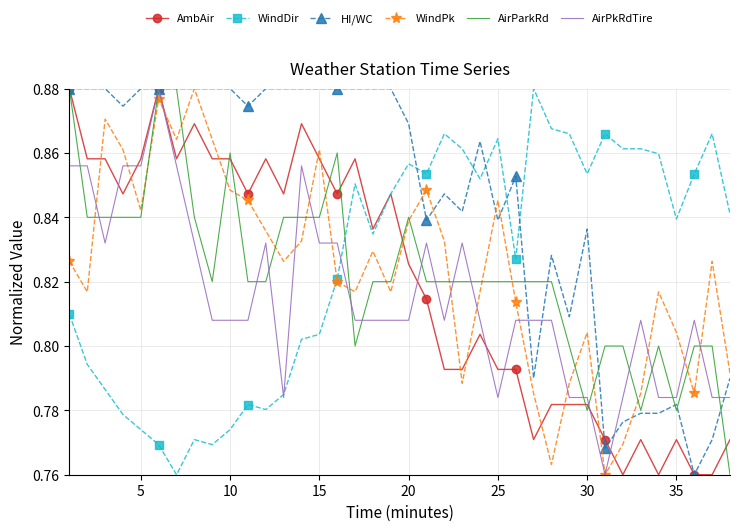

Which series has the largest total across all categories?

HI/WC